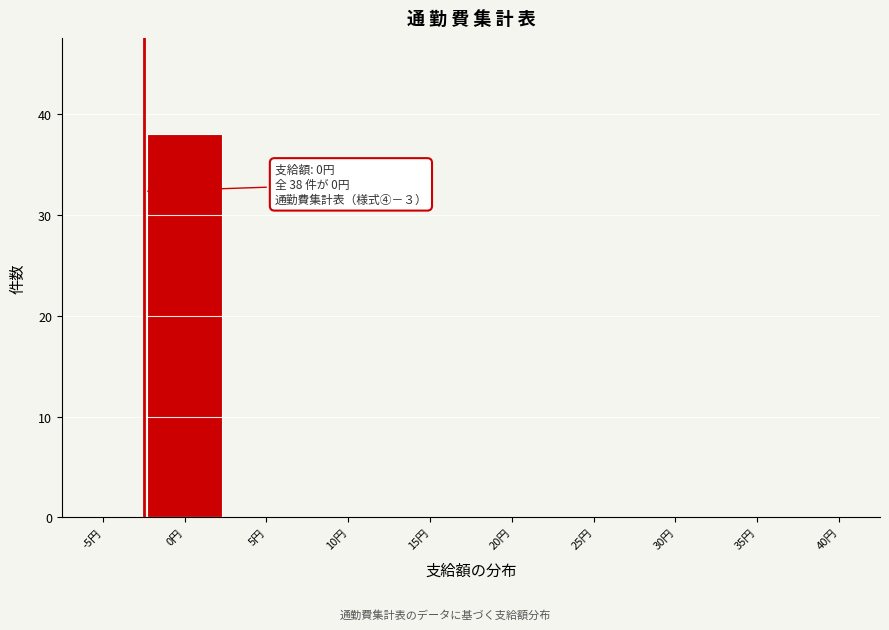

Reading left to right, what are all the values shown in this chart?

-5円=0	0円=38	5円=0	10円=0	15円=0	20円=0	25円=0	30円=0	35円=0	40円=0